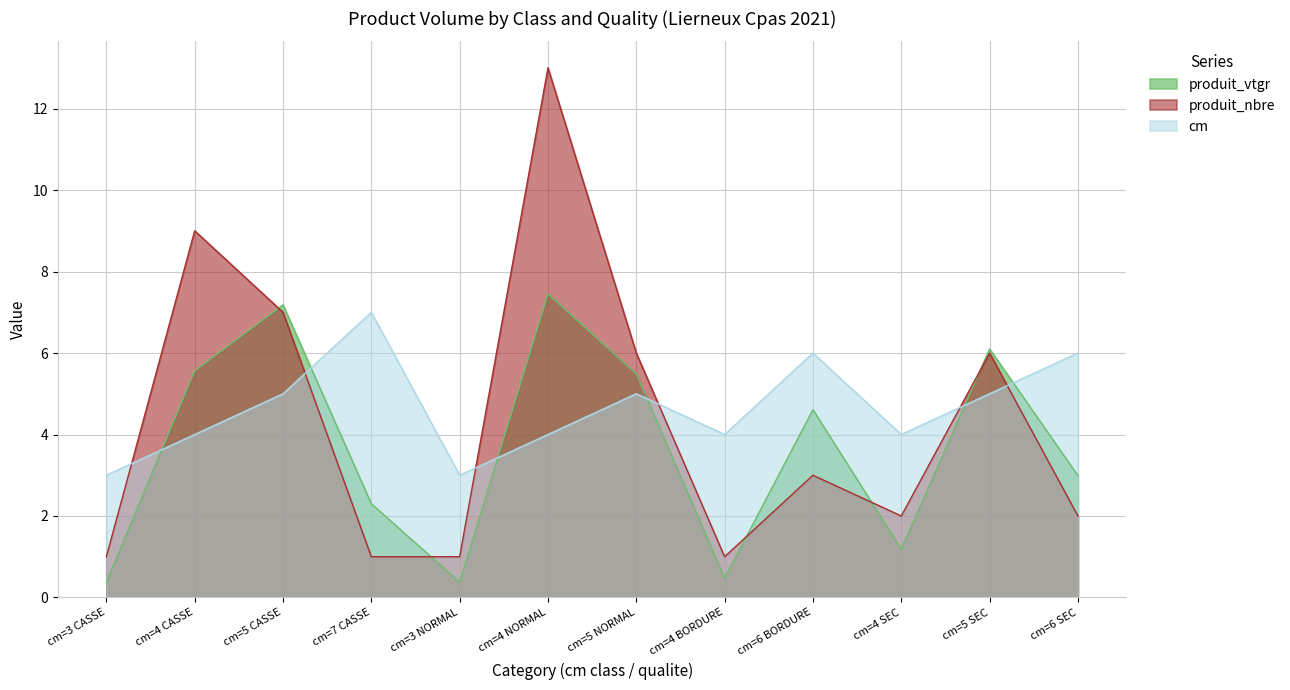

List the series in order of their peak value, lowest first.

cm, produit_vtgr, produit_nbre